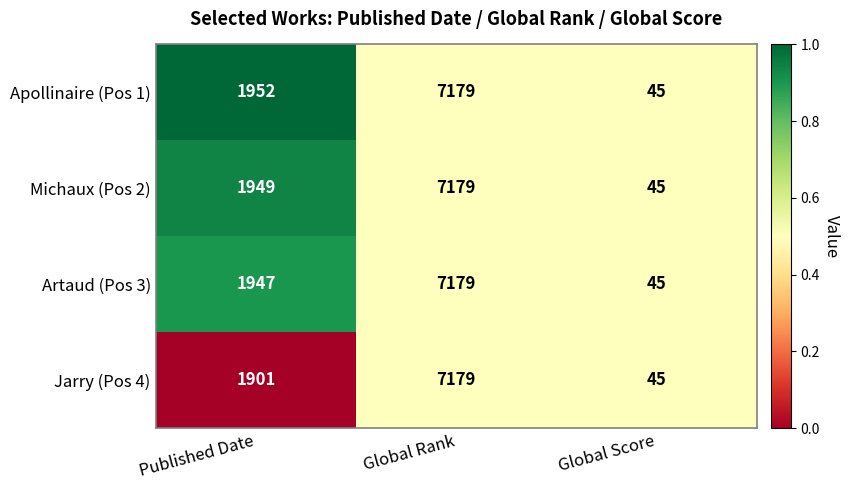

What is the difference between the highest and lowest values at Published Date?

51